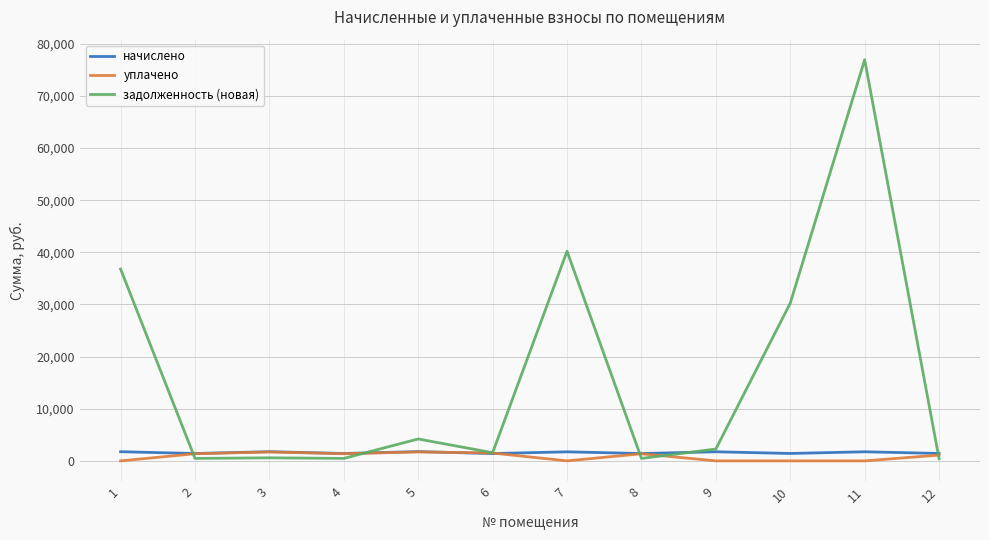

At which category is the sum across all series the highest?

11